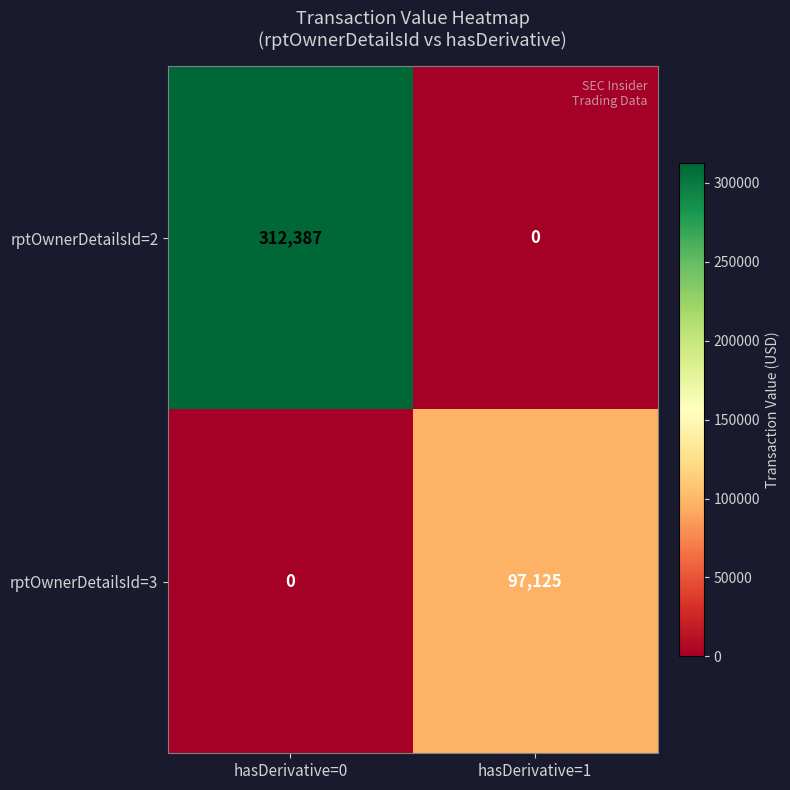

What is the difference between the rptOwnerDetailsId=3 values at hasDerivative=1 and hasDerivative=0?

97125